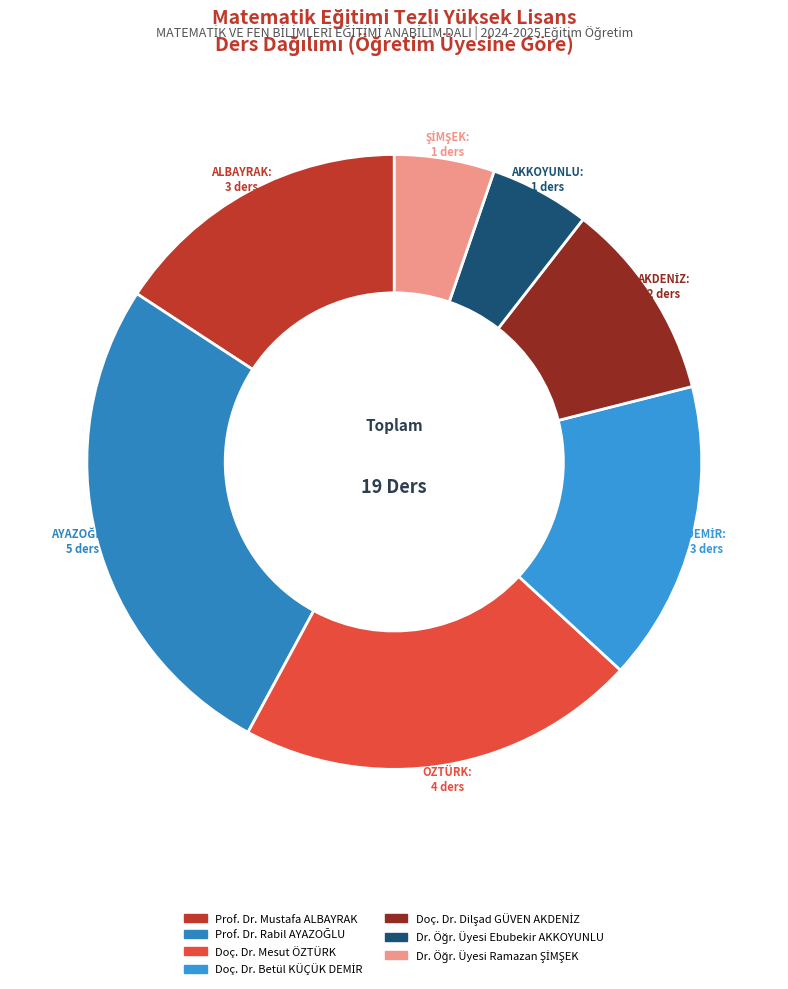

The Prof. Dr. Mustafa ALBAYRAK slice represents 10% of the pie. True or false?

False